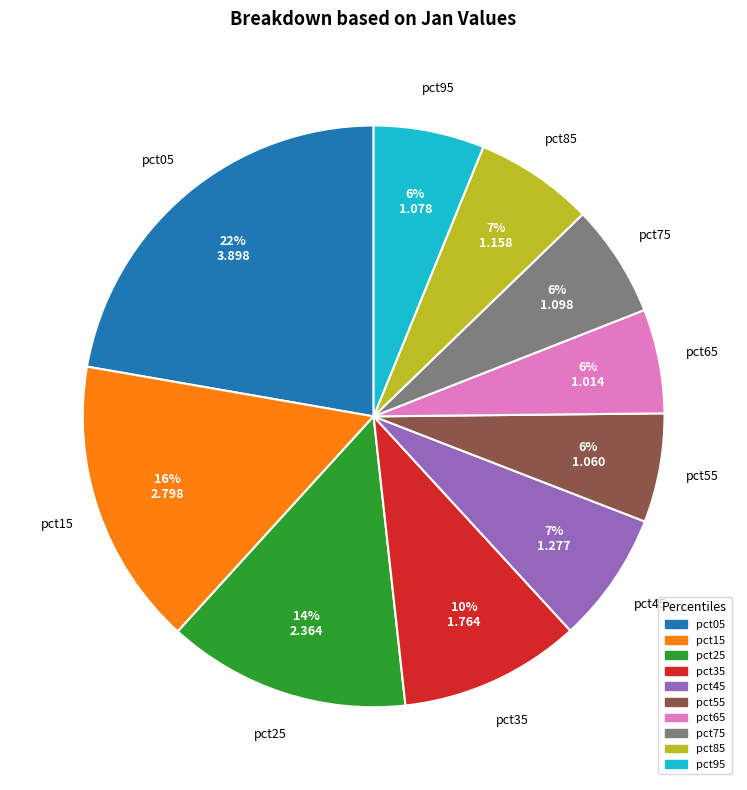

How many slices are in this pie chart?

10